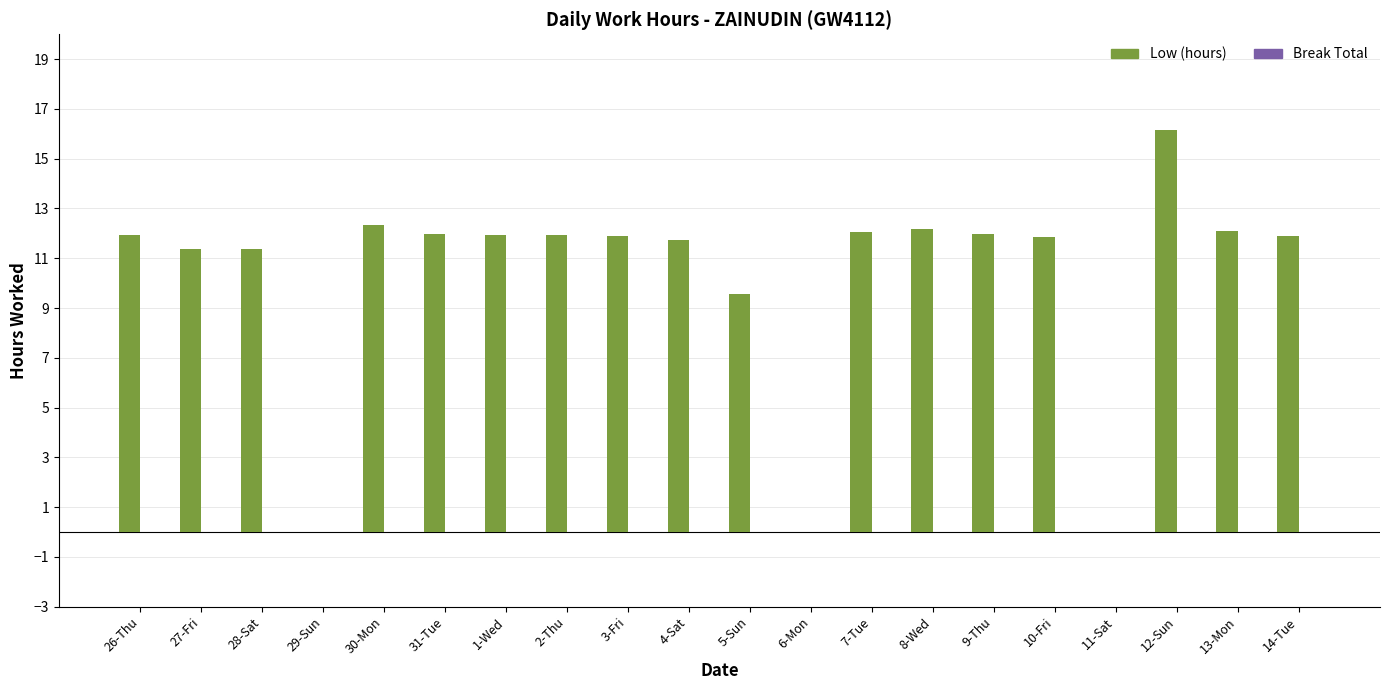

The value at 4-Sat is 11.7. True or false?

True